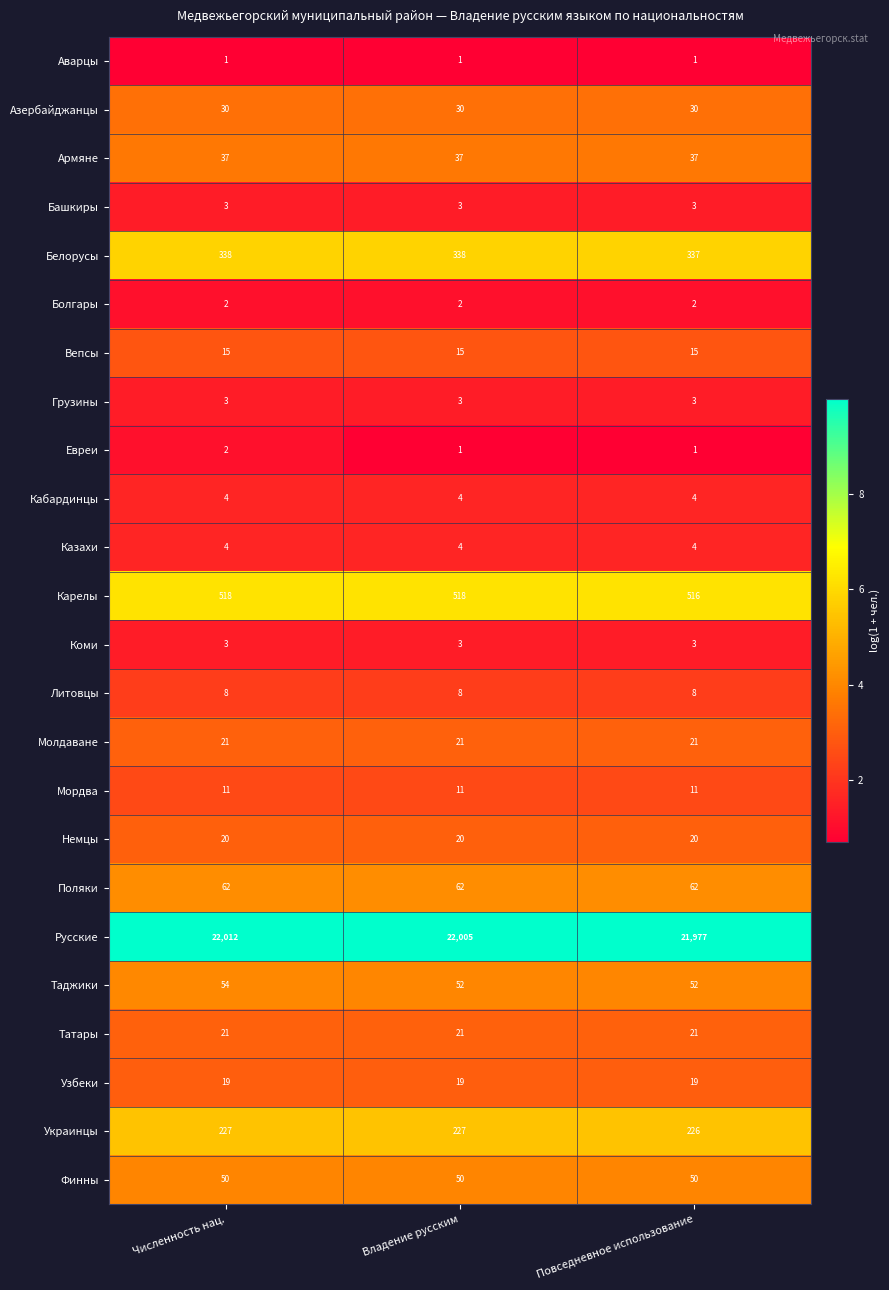

Which series has the largest total across all categories?

Русские